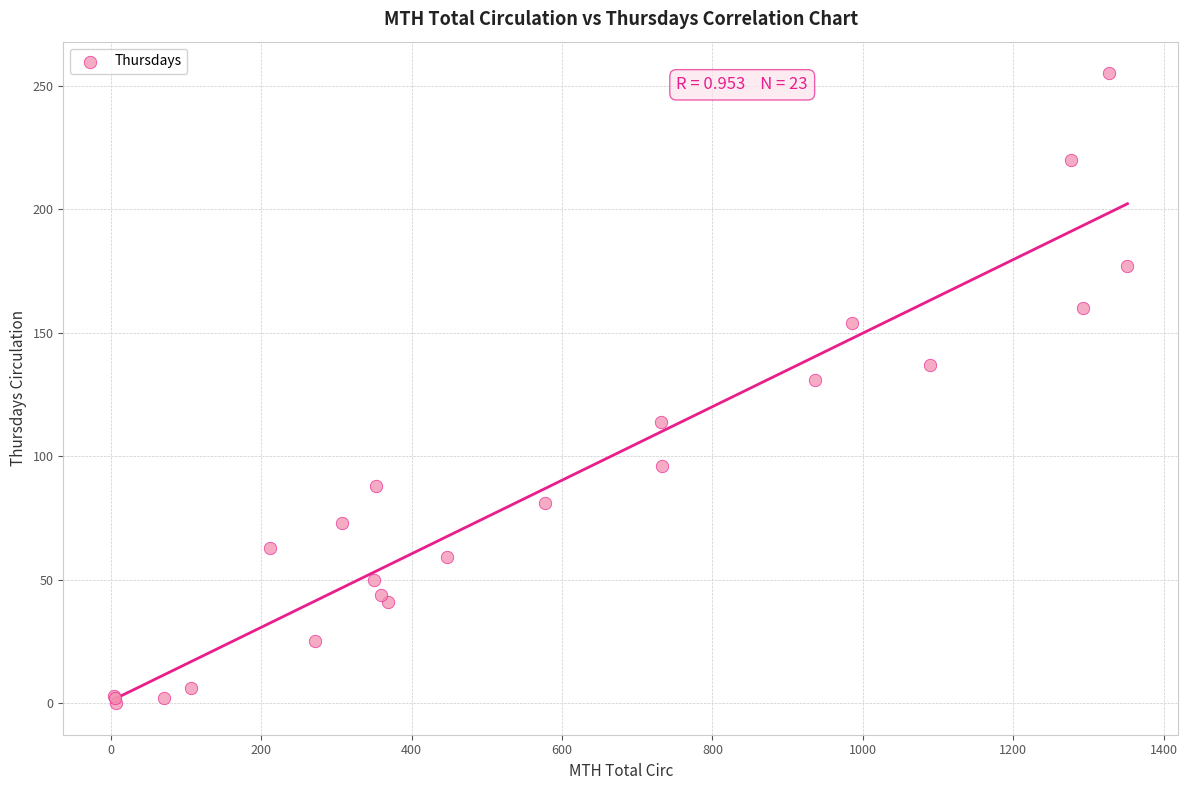

What Y value in the scatter plot is closest to 127?

131